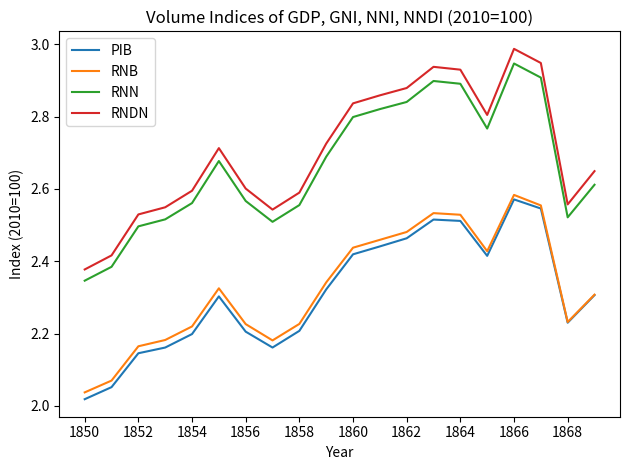

True or false: RNDN and RNN cross at least once.

False